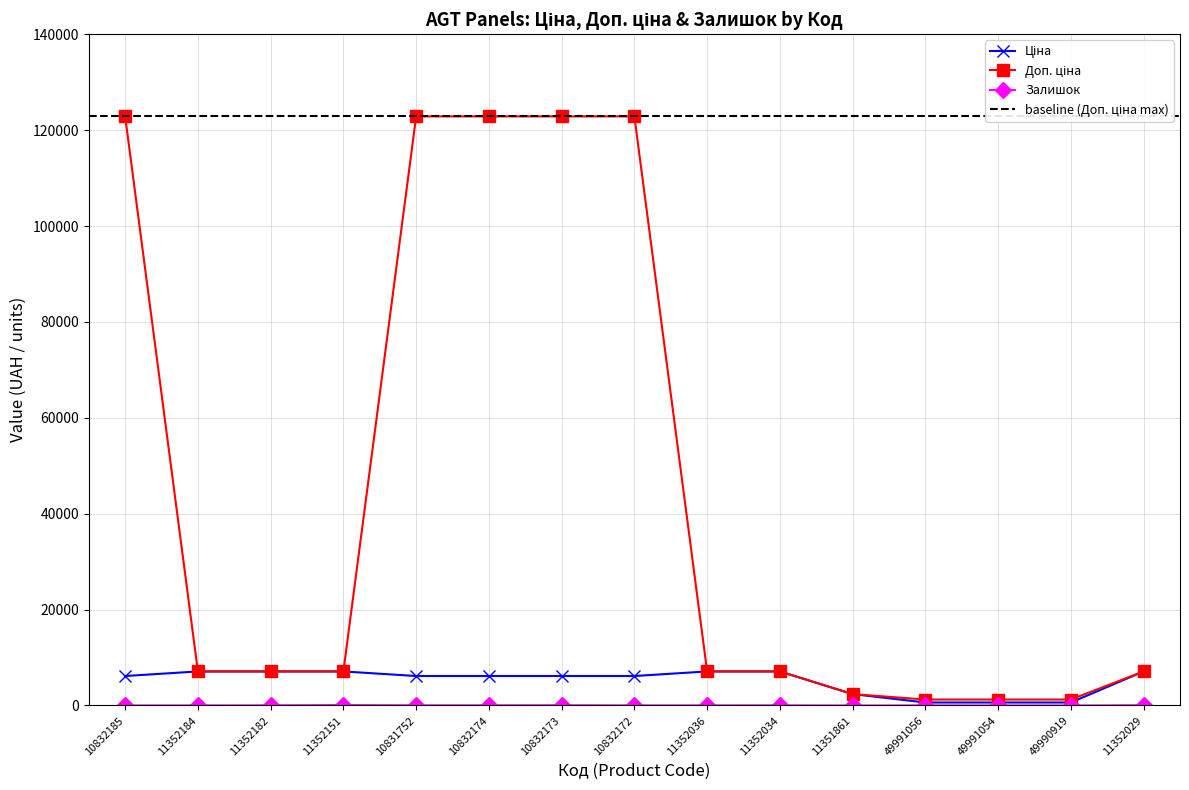

True or false: Доп. ціна has more than 0 interior local peaks.

False